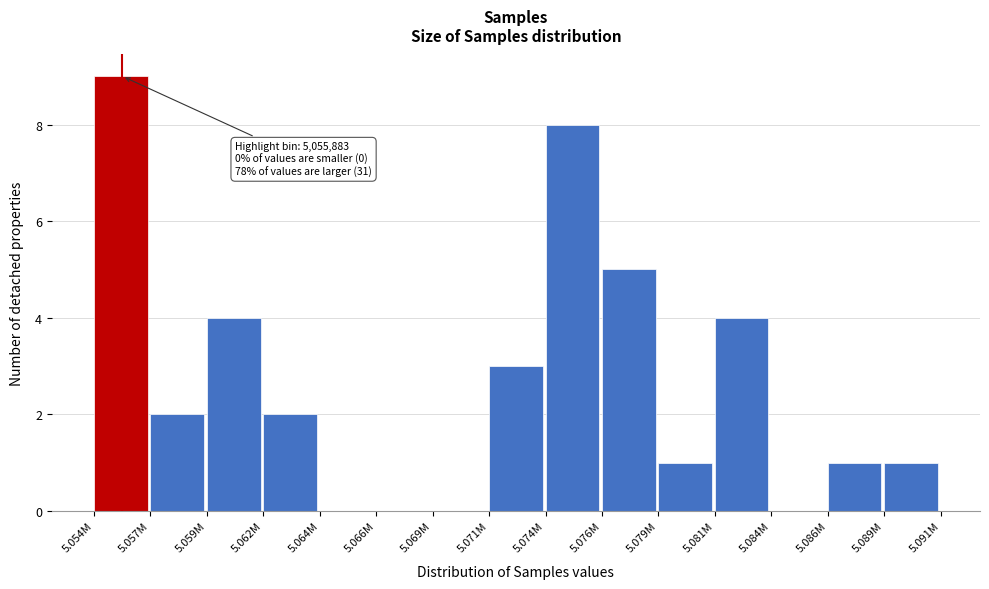

Reading left to right, what are all the values shown in this chart?

5.054M=9	5.057M=2	5.059M=4	5.062M=2	5.064M=0	5.066M=0	5.069M=0	5.071M=3	5.074M=8	5.076M=5	5.079M=1	5.081M=4	5.084M=0	5.086M=1	5.089M=1